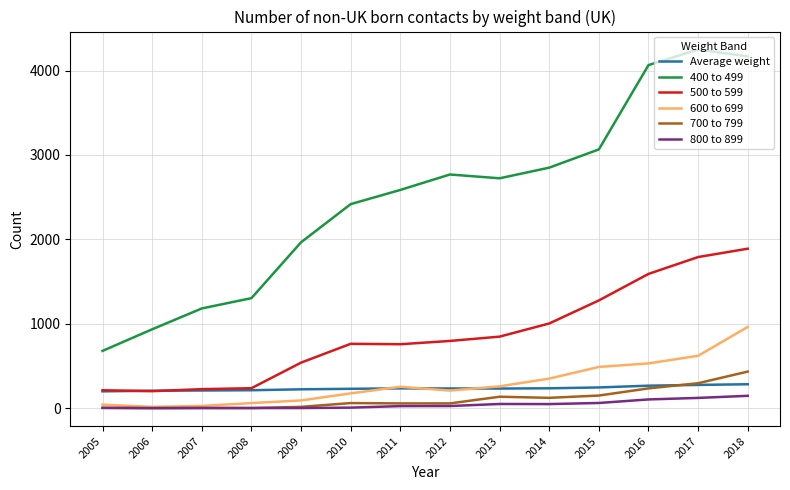

What are all the series names shown in the legend?

Average weight, 400 to 499, 500 to 599, 600 to 699, 700 to 799, 800 to 899